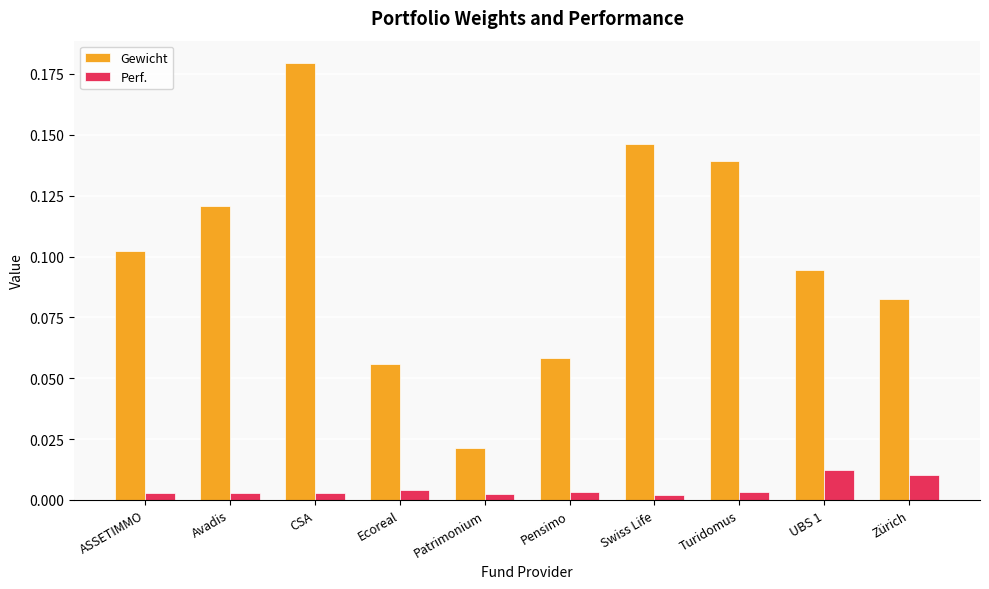

Count the Perf. values in the range 0 to 1.

10